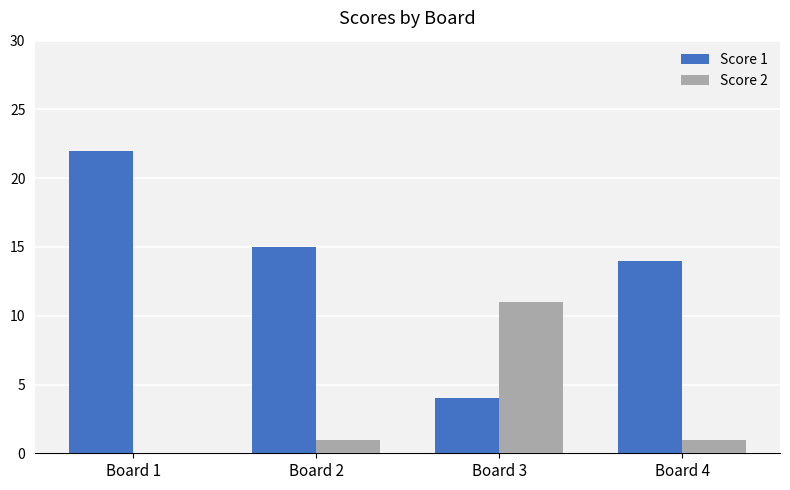

How many groups of bars are there?

4